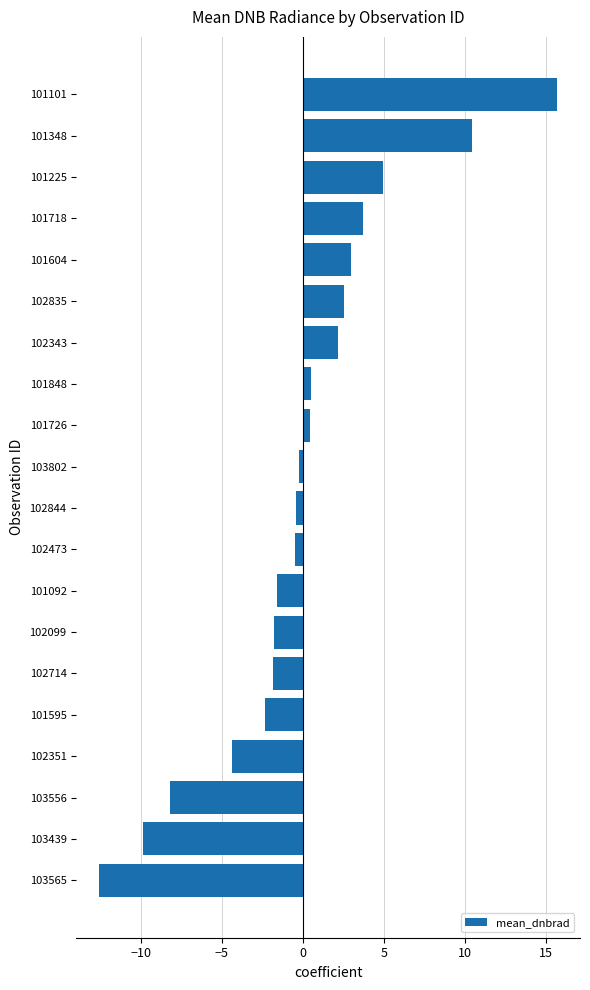

What is the difference between the second highest and second lowest values?

20.3